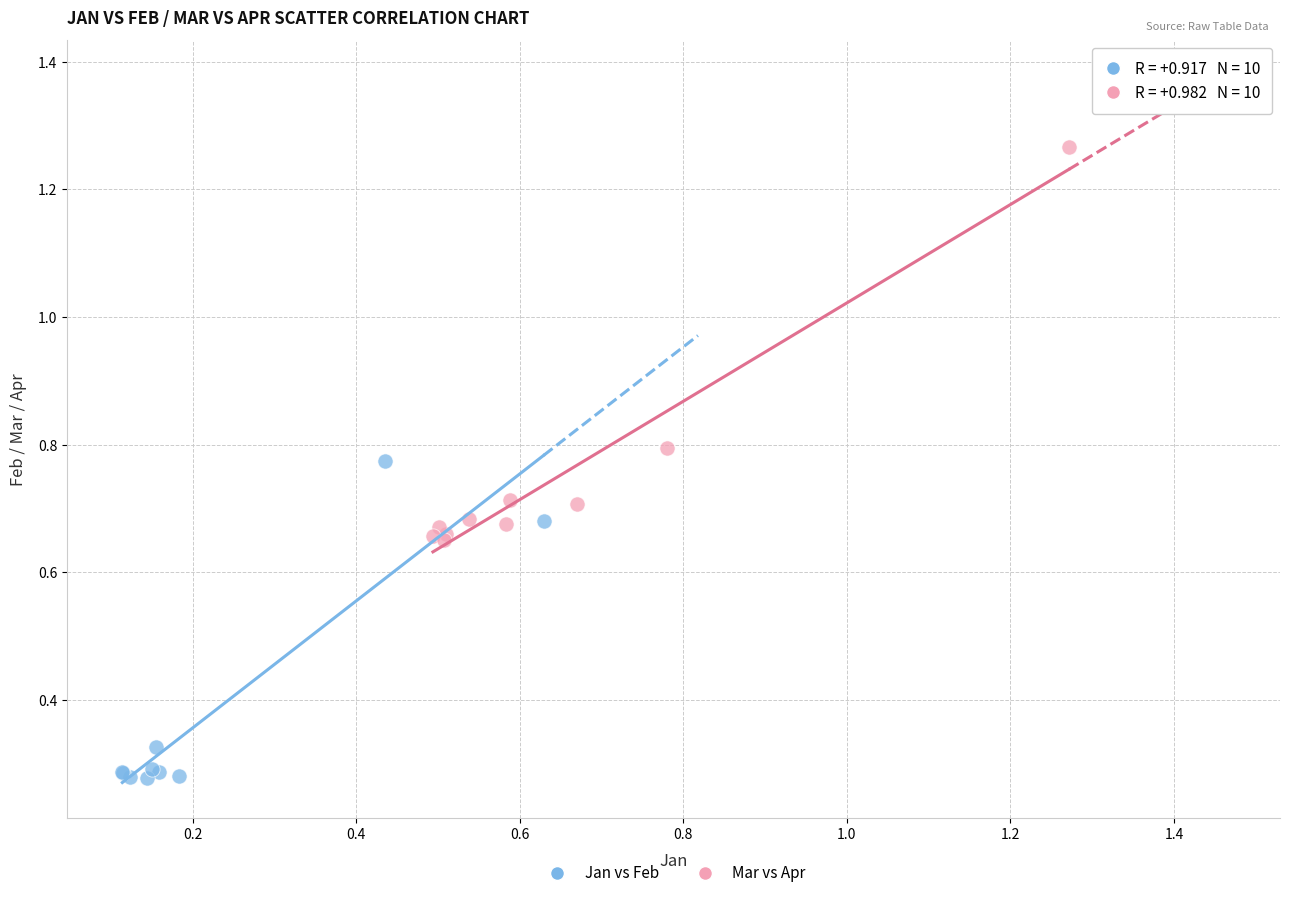

Which series contains the lowest Y value?

Jan vs Feb